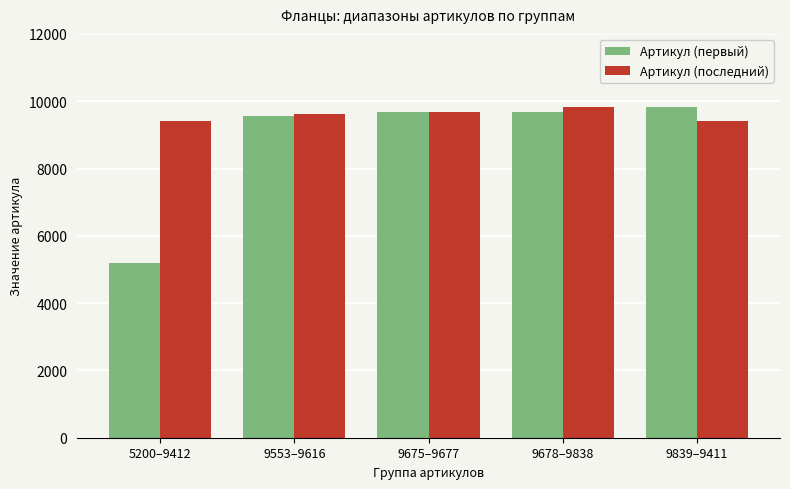

Which series has the largest total across all categories?

Артикул (последний)